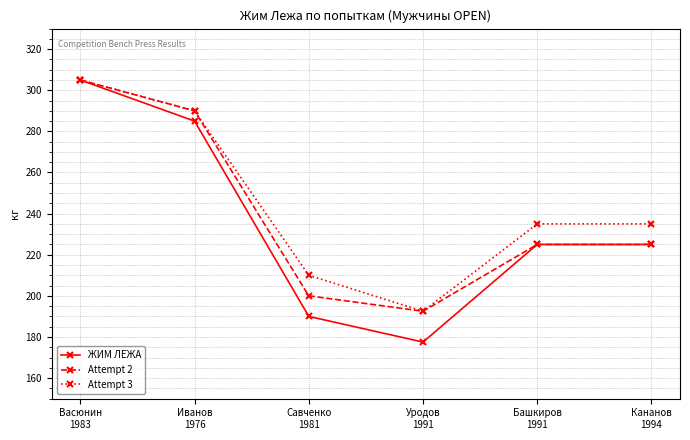

How many lines are shown in the chart?

3